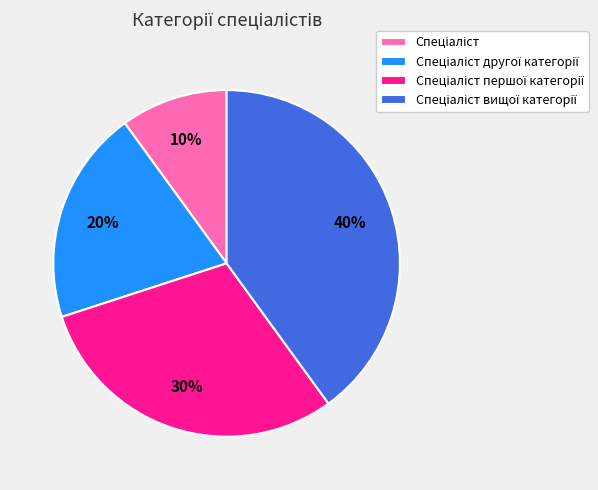

To the nearest percent, what is the difference between the largest and smallest slice percentages?

30%